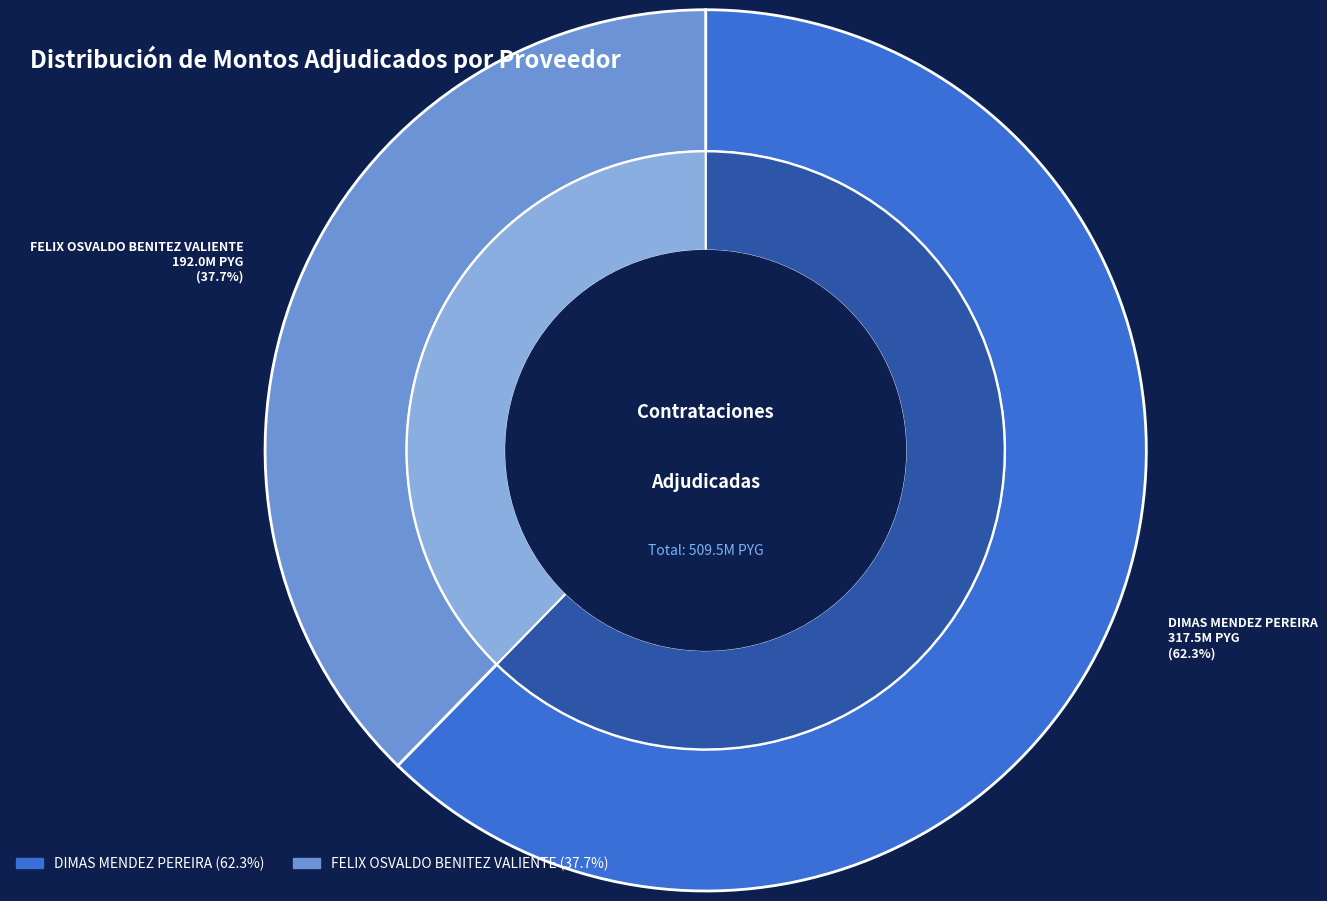

The FELIX OSVALDO BENITEZ VALIENTE slice represents 32% of the pie. True or false?

False